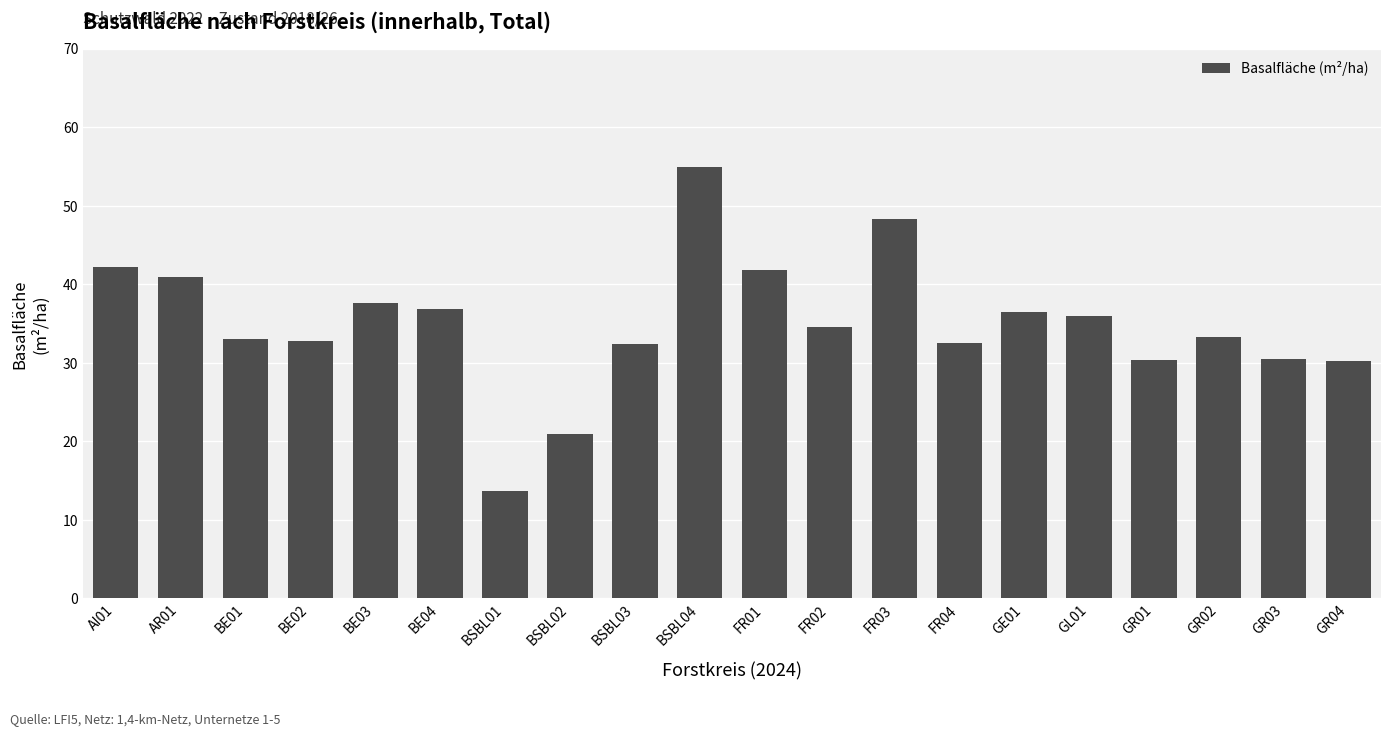

Which label corresponds to the largest value in the chart?

BSBL04